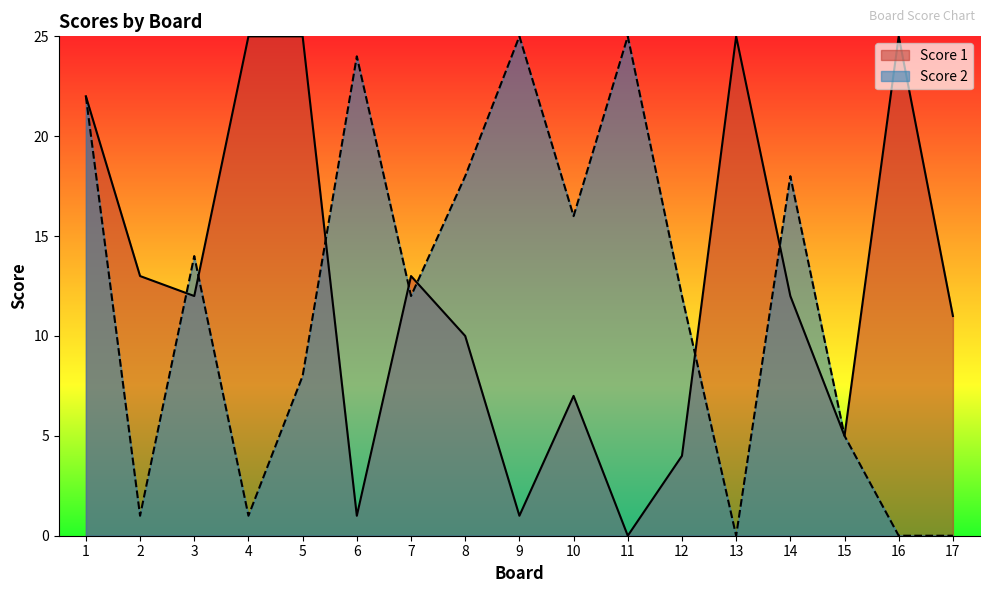

At 2, list the series in order from largest to smallest.

Score 1, Score 2